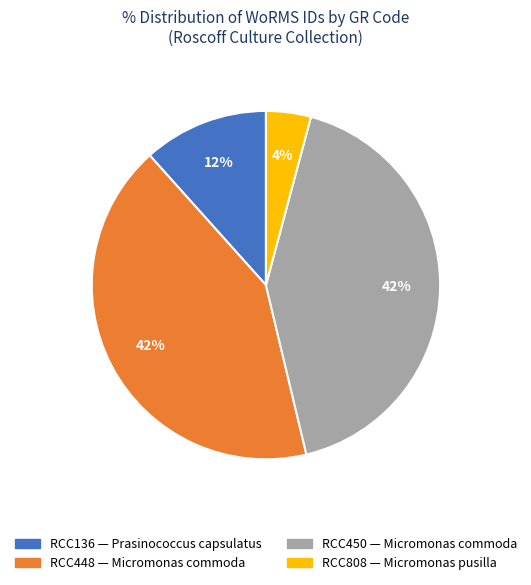

Count the number of slices in the pie.

4